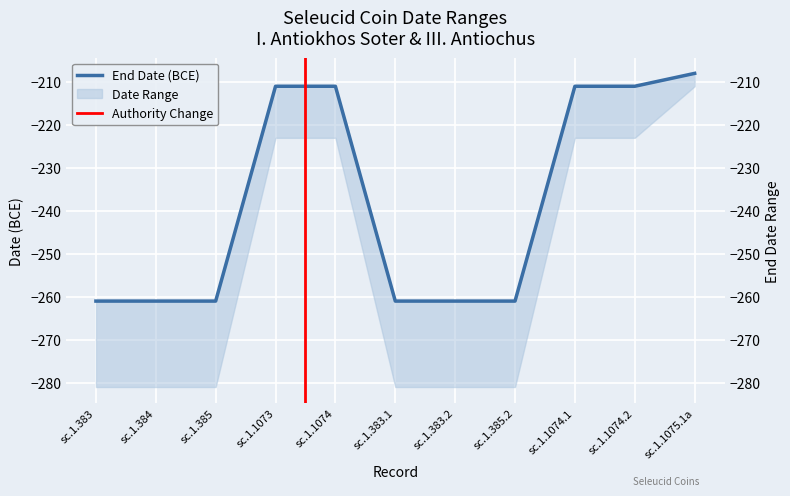

Where is the data nearest to the value -234?

sc.1.1073